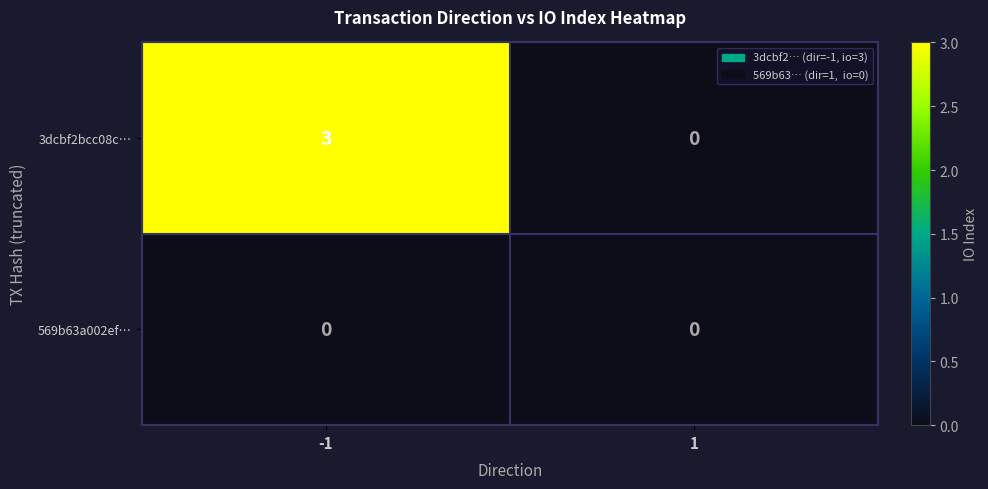

Which series has the largest range (max minus min)?

3dcbf2bcc08c…